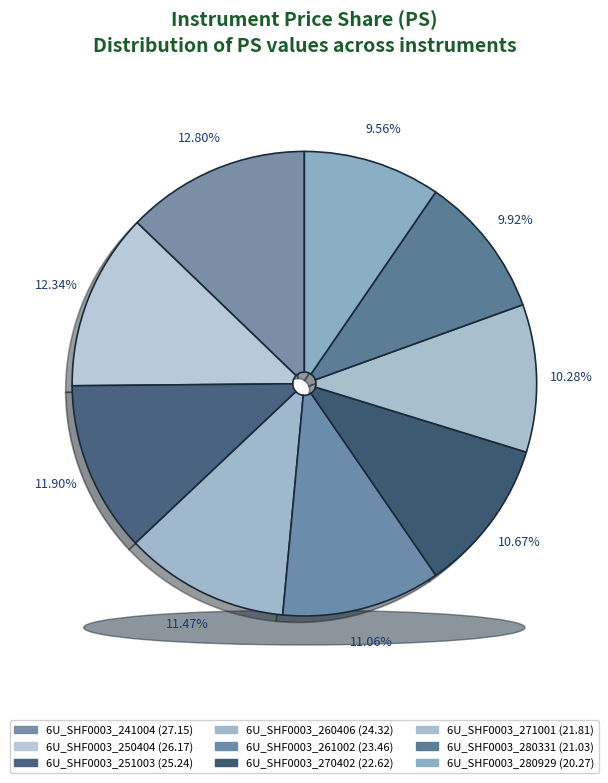

To the nearest percent, what percentage of the pie is 6U_SHF0003_260406?

11%